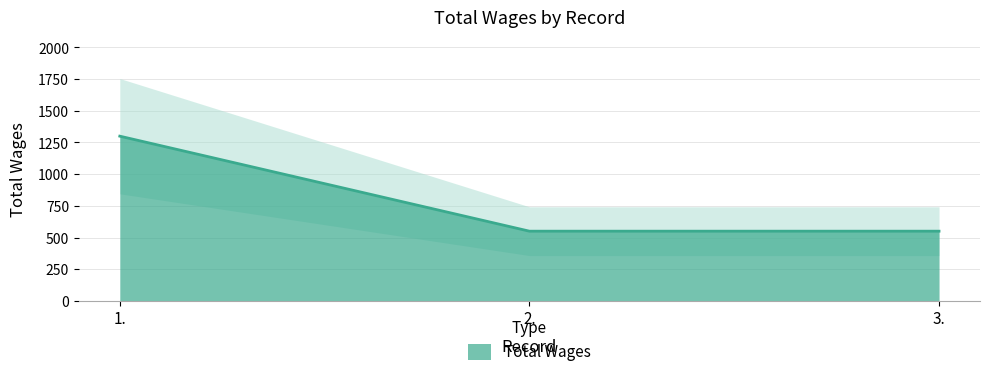

Does the chart have visible grid lines?

Yes